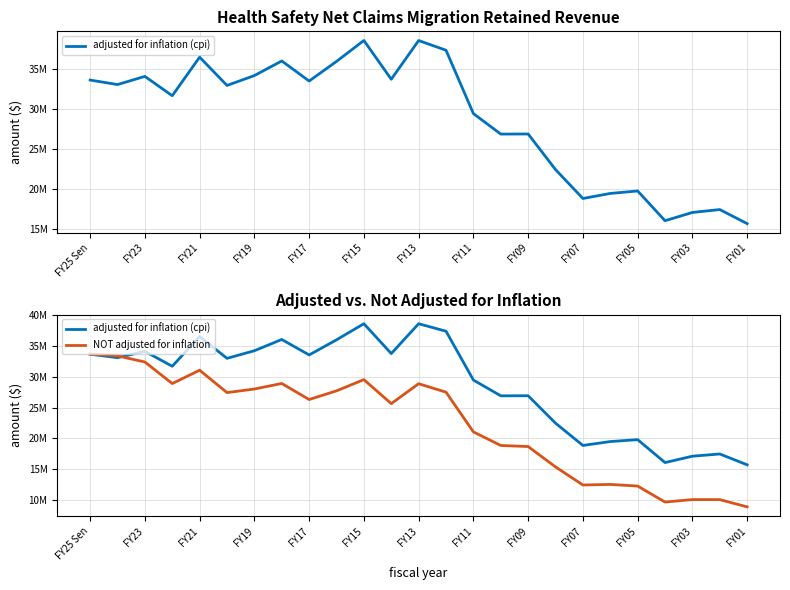

What is the average value of the adjusted for inflation (cpi) series?

28824591